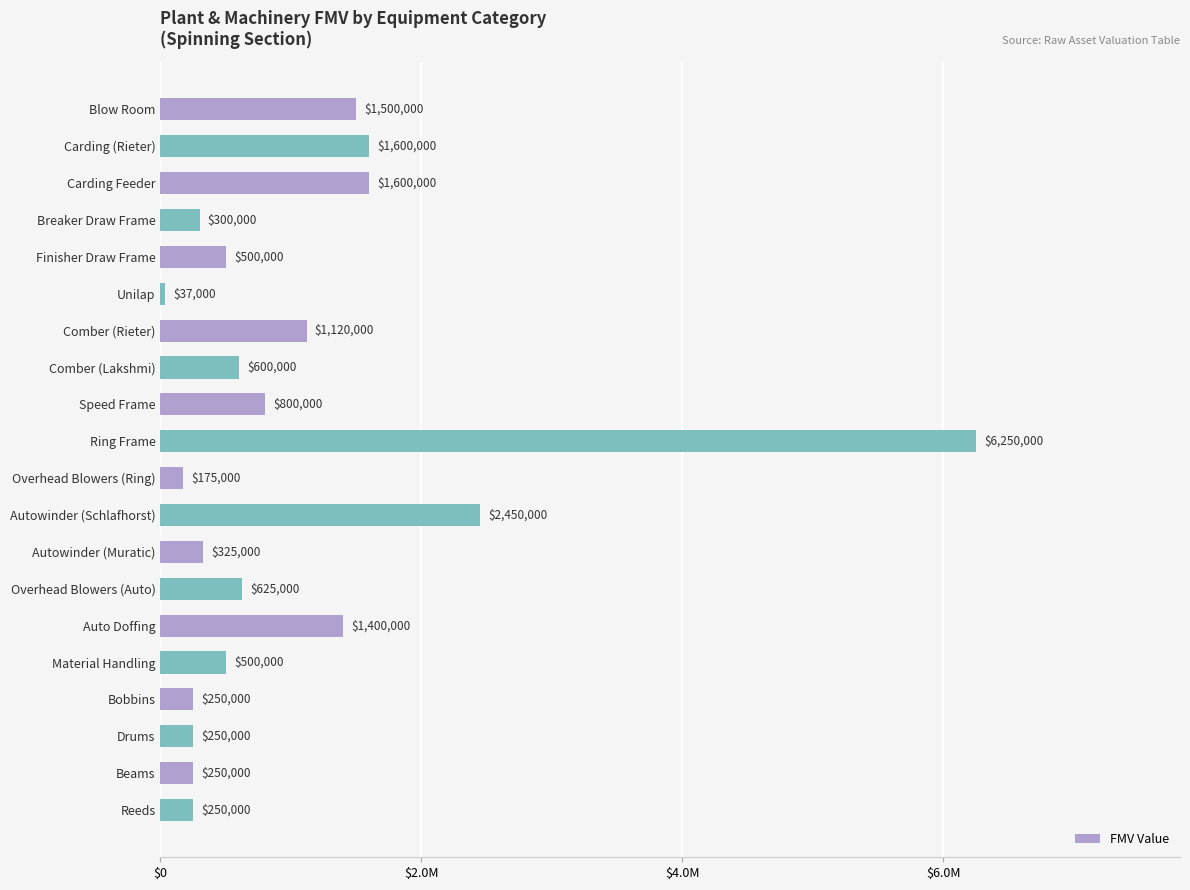

Are the bars horizontal?

Yes